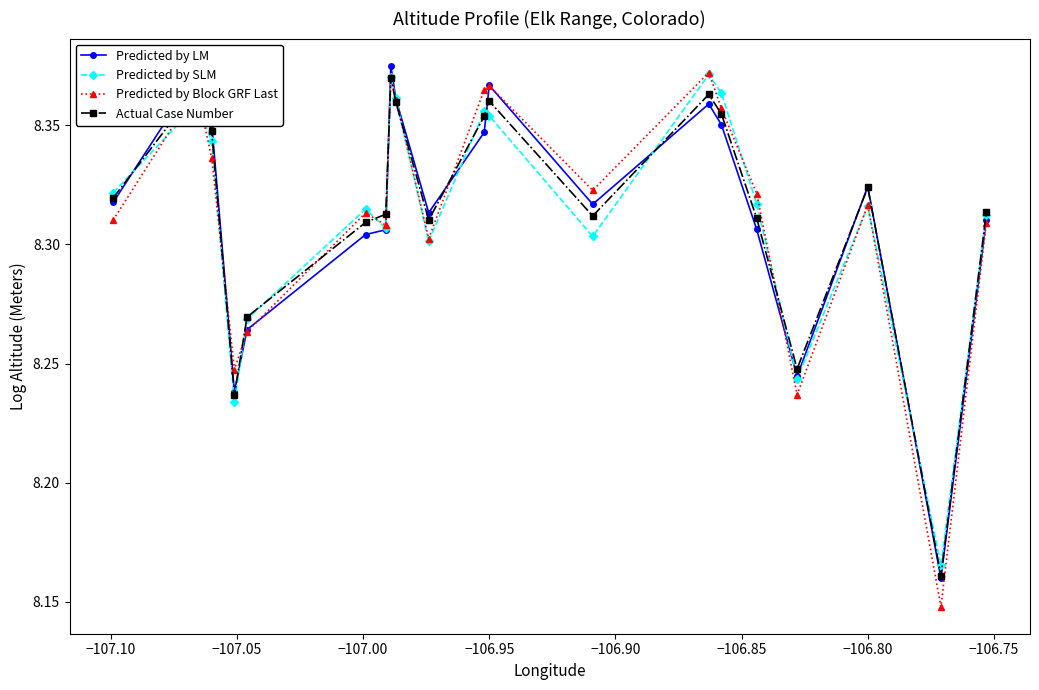

Does the chart display data point markers on the line(s)?

Yes